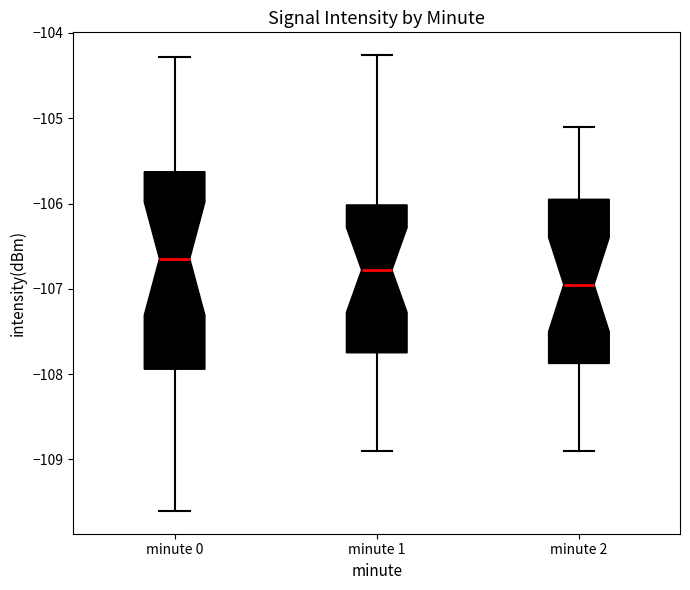

Comparing the boxes themselves (not the whiskers), which one is the tallest?

minute 0